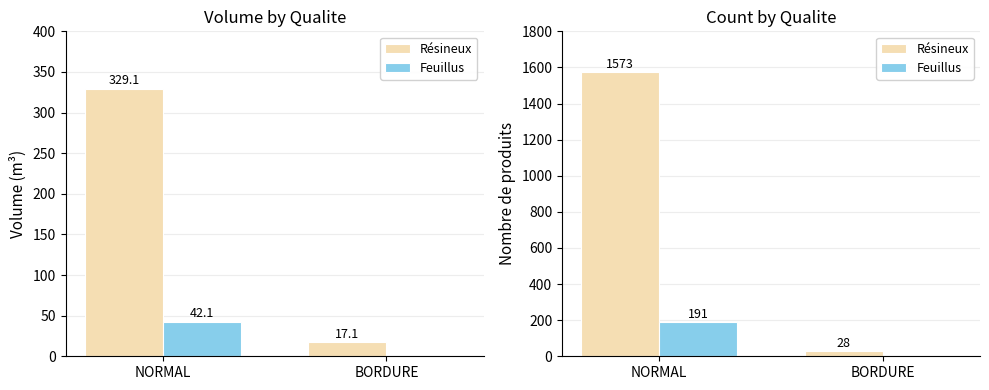

Is it true that Résineux equals 28 at BORDURE?

True